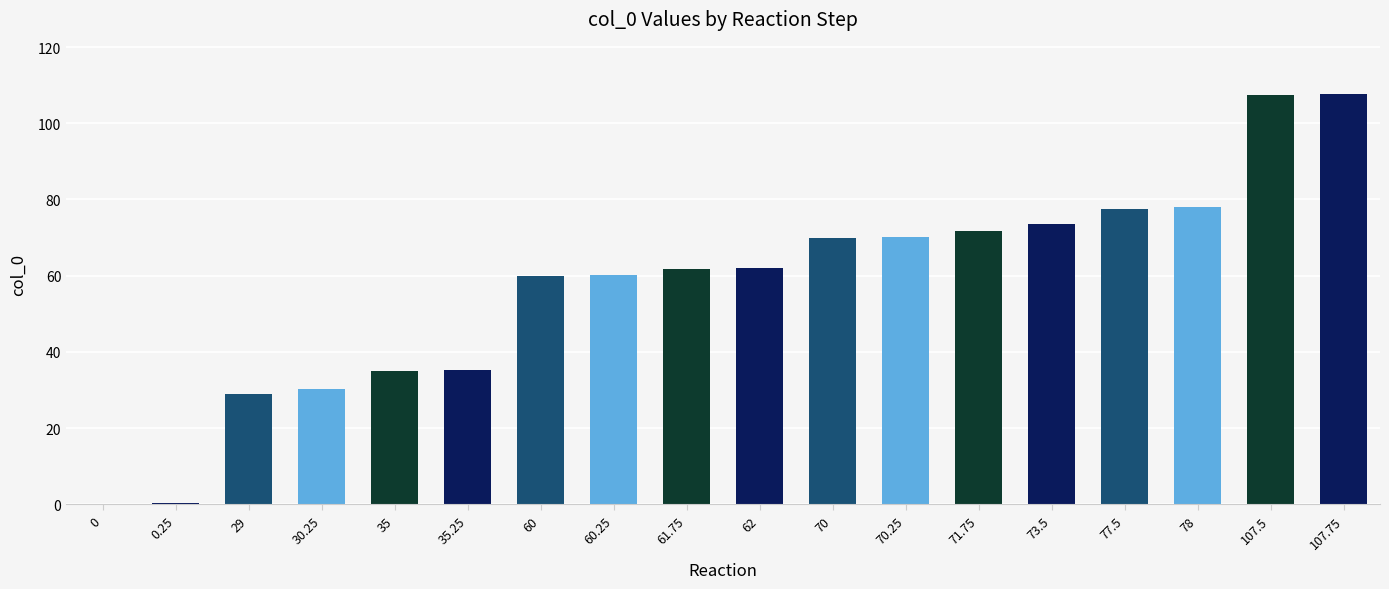

Count the number of data series in this chart.

1